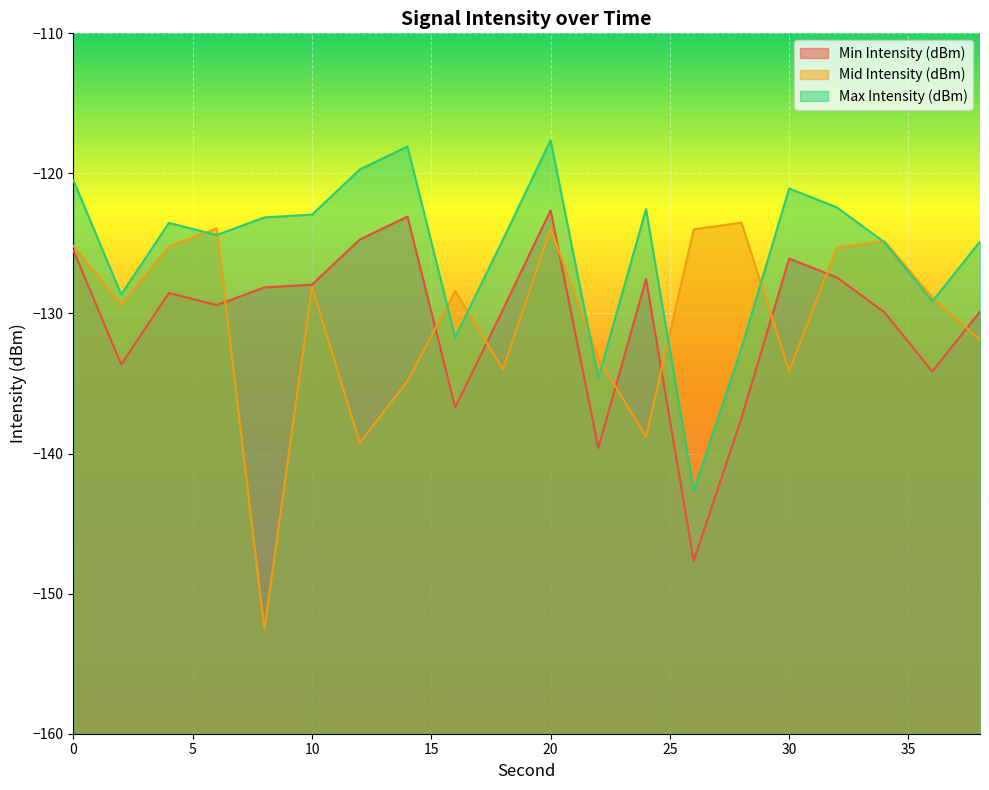

True or false: Mid Intensity (dBm) and Min Intensity (dBm) cross at least once.

True